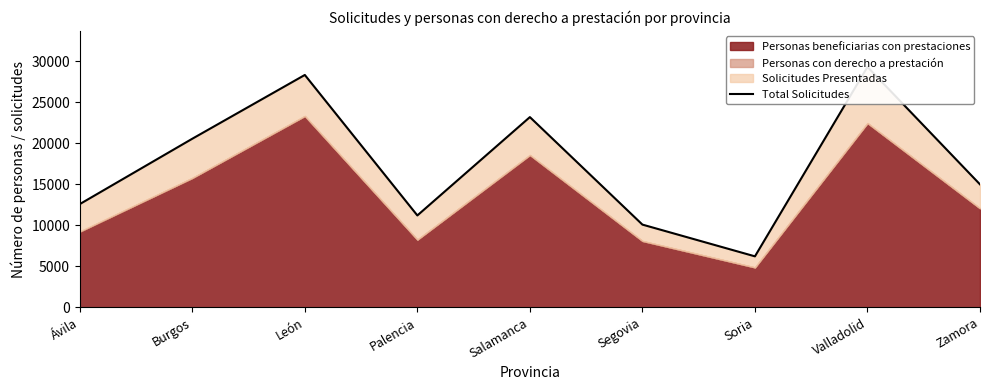

What is the greatest value displayed?

29331